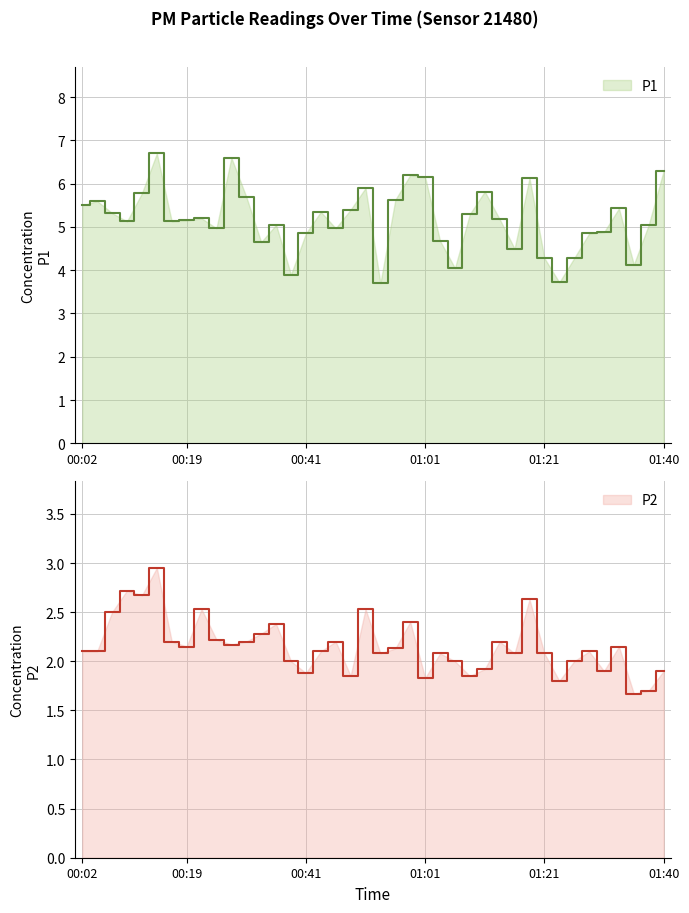

How many interior local peaks does the P2 series have?

12